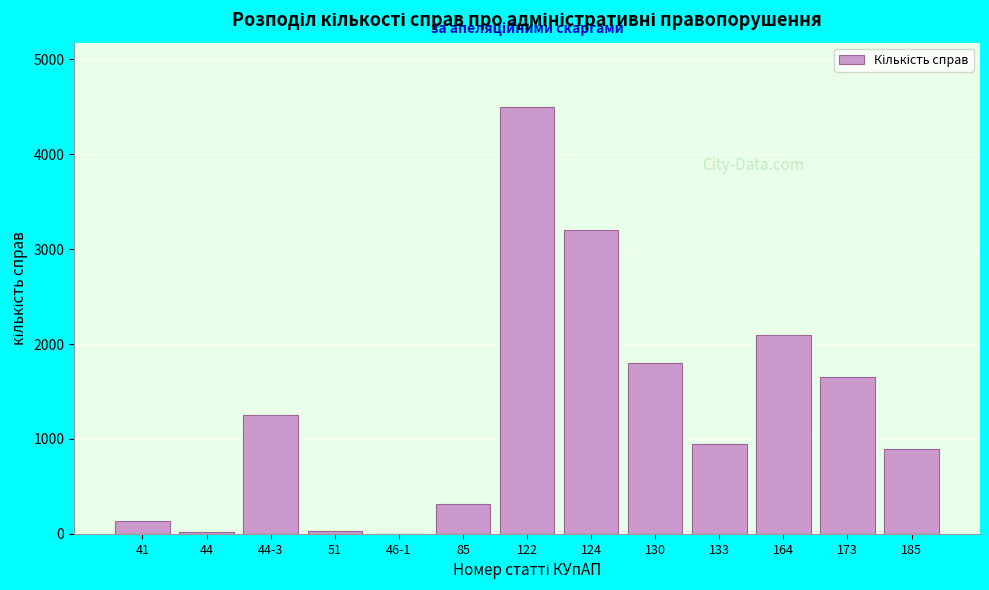

The chart shows a value of 1397 at 122. True or false?

False